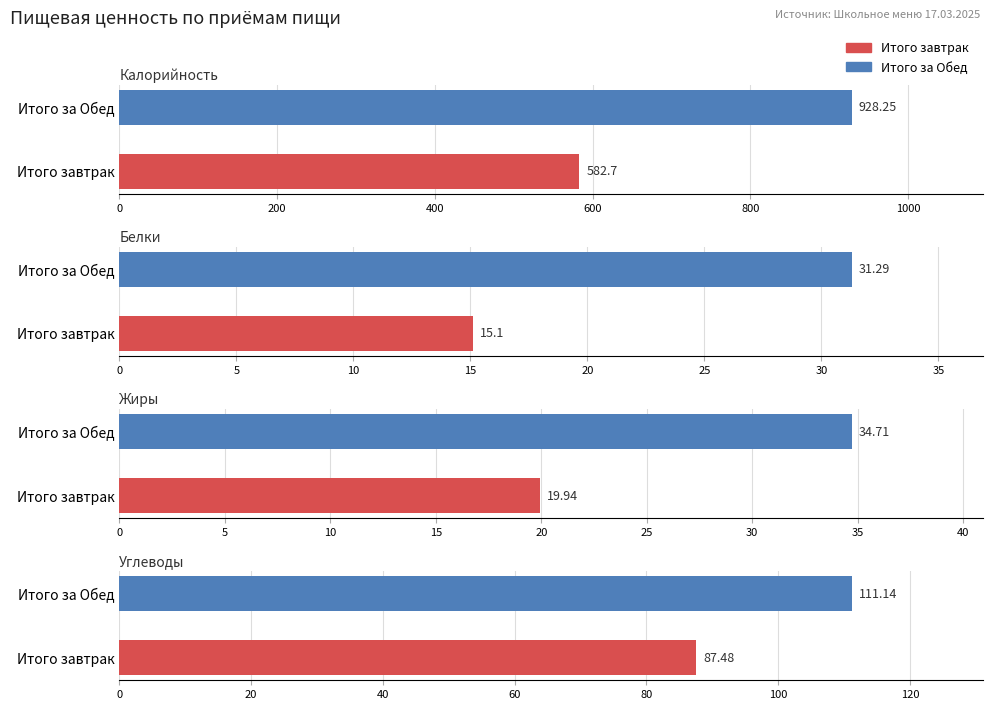

What is the sum of the Углеводы values at Итого за Обед and Итого завтрак?

198.6